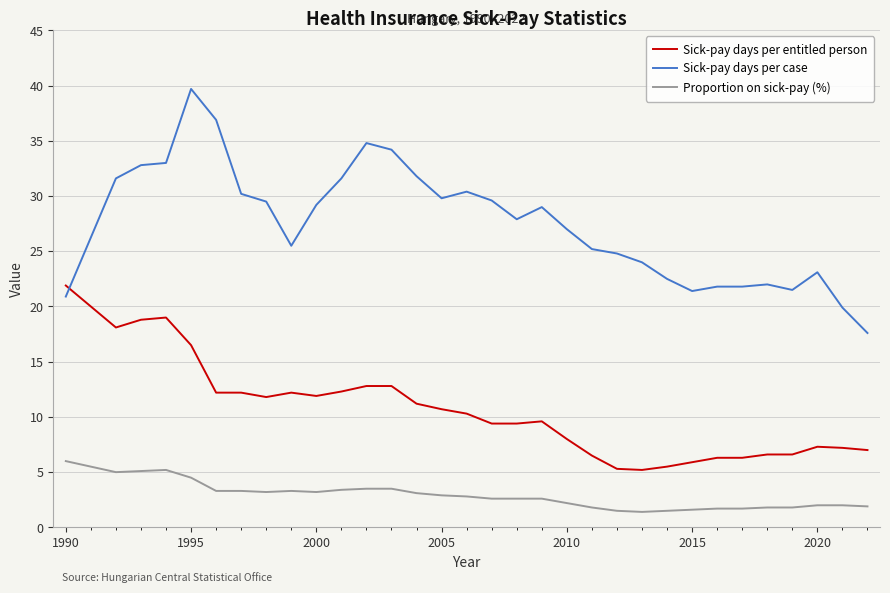

What is the average value of the Sick-pay days per entitled person series?

10.5